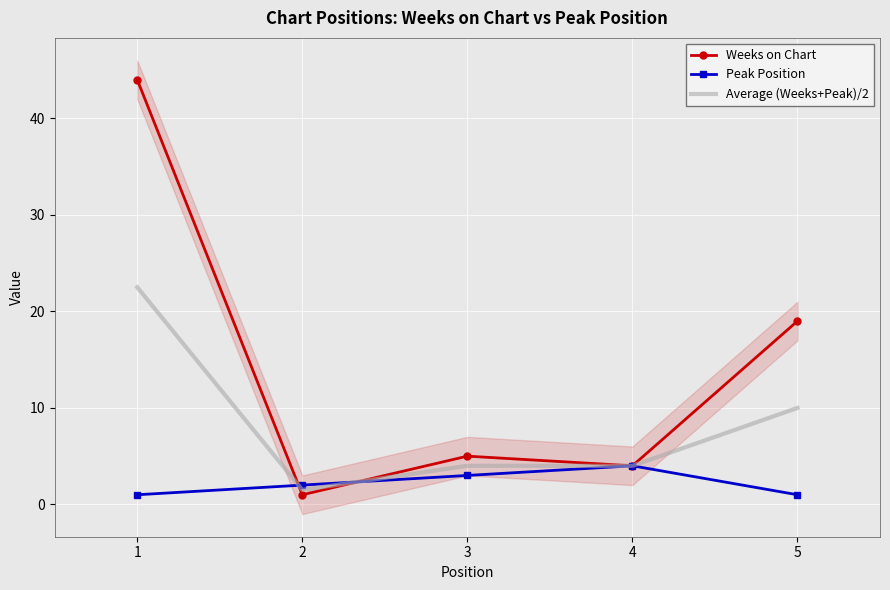

After their last crossing, which series has the higher values: Weeks on Chart or Average (Weeks+Peak)/2?

Weeks on Chart